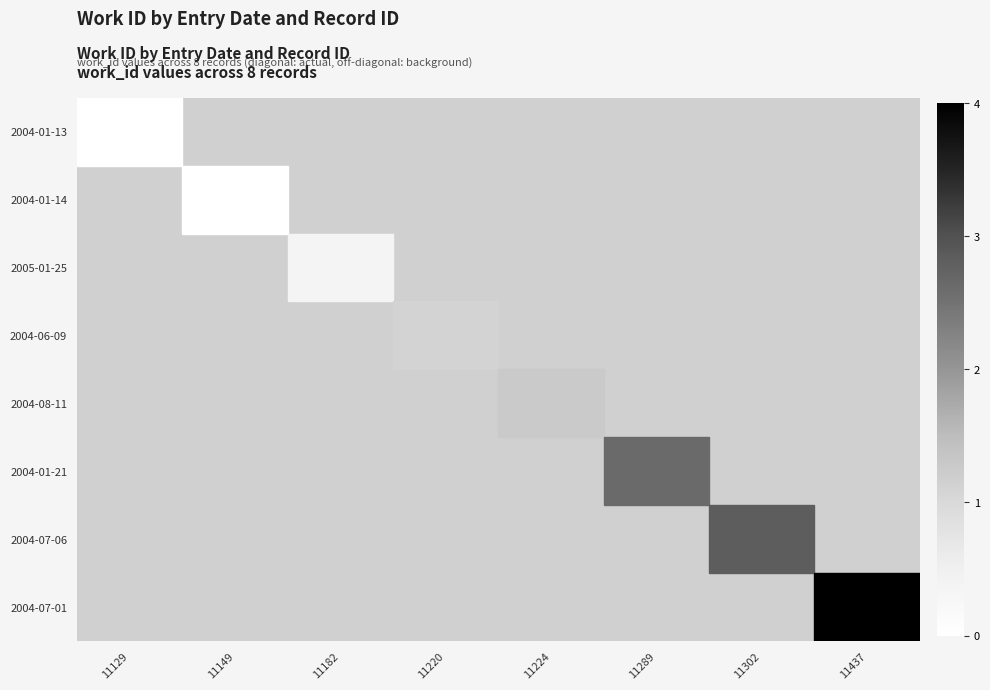

How many distinct data groups are displayed?

8